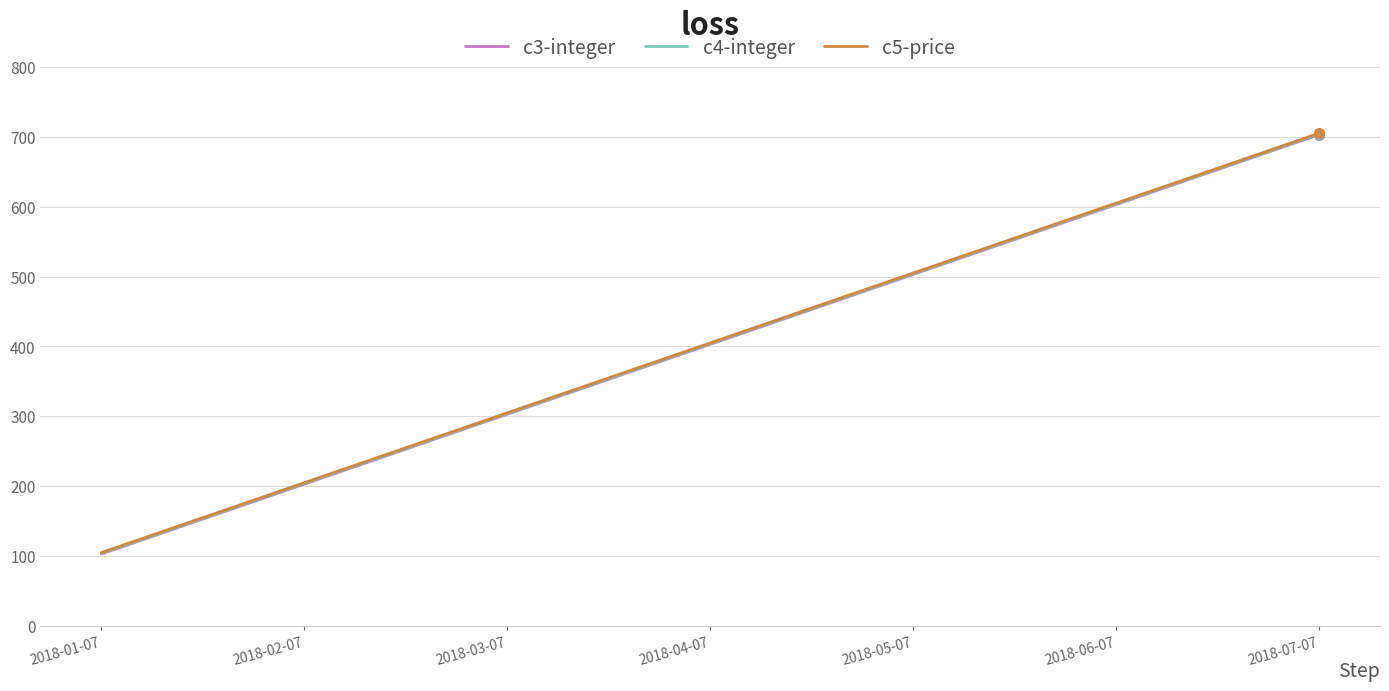

Reading left to right, transcribe all the data shown in this chart.

c3-integer: 103	203	303	403	503	603	703
c4-integer: 104	204	304	404	504	604	704
c5-price: 105	205	305	405	505	605	705